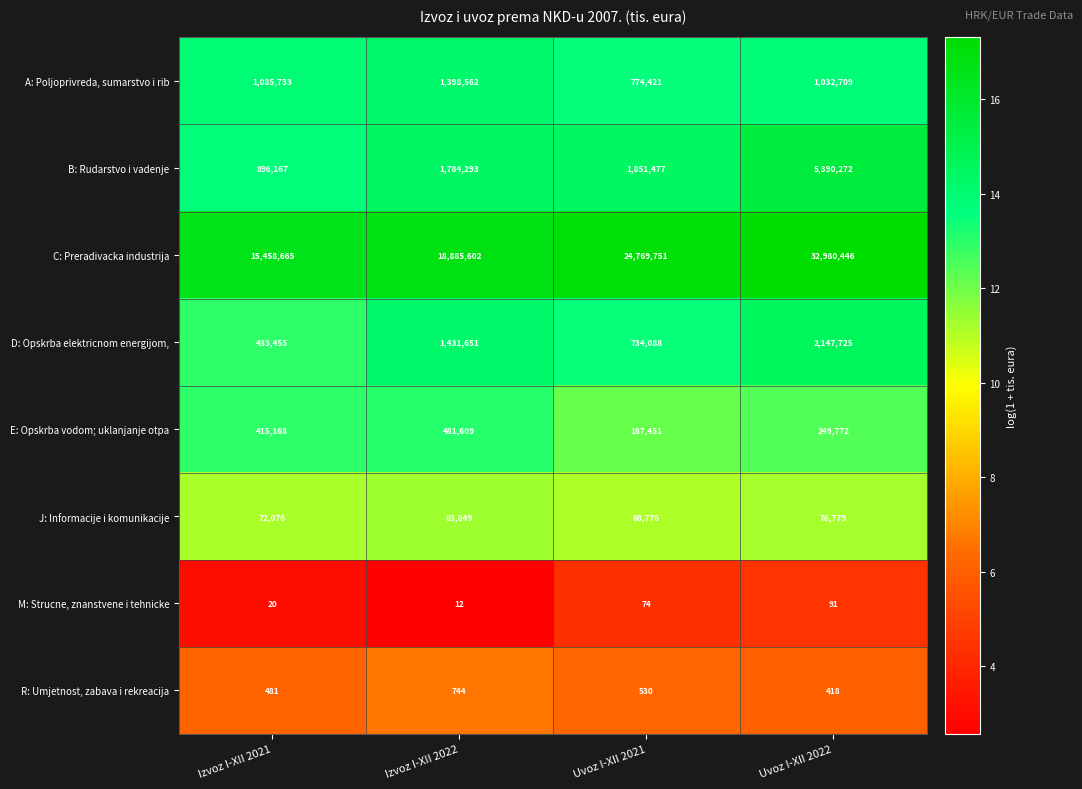

At which category does the chart reach its peak across all series?

Uvoz I-XII 2022